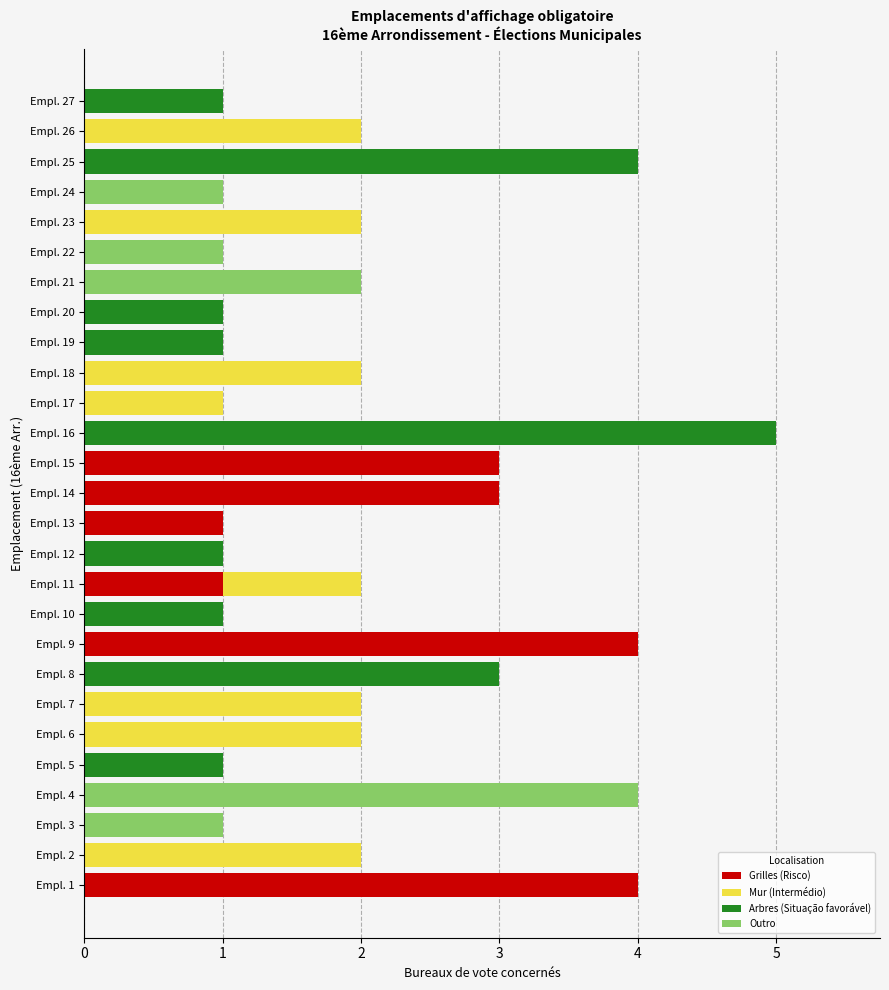

How many distinct data groups are displayed?

4